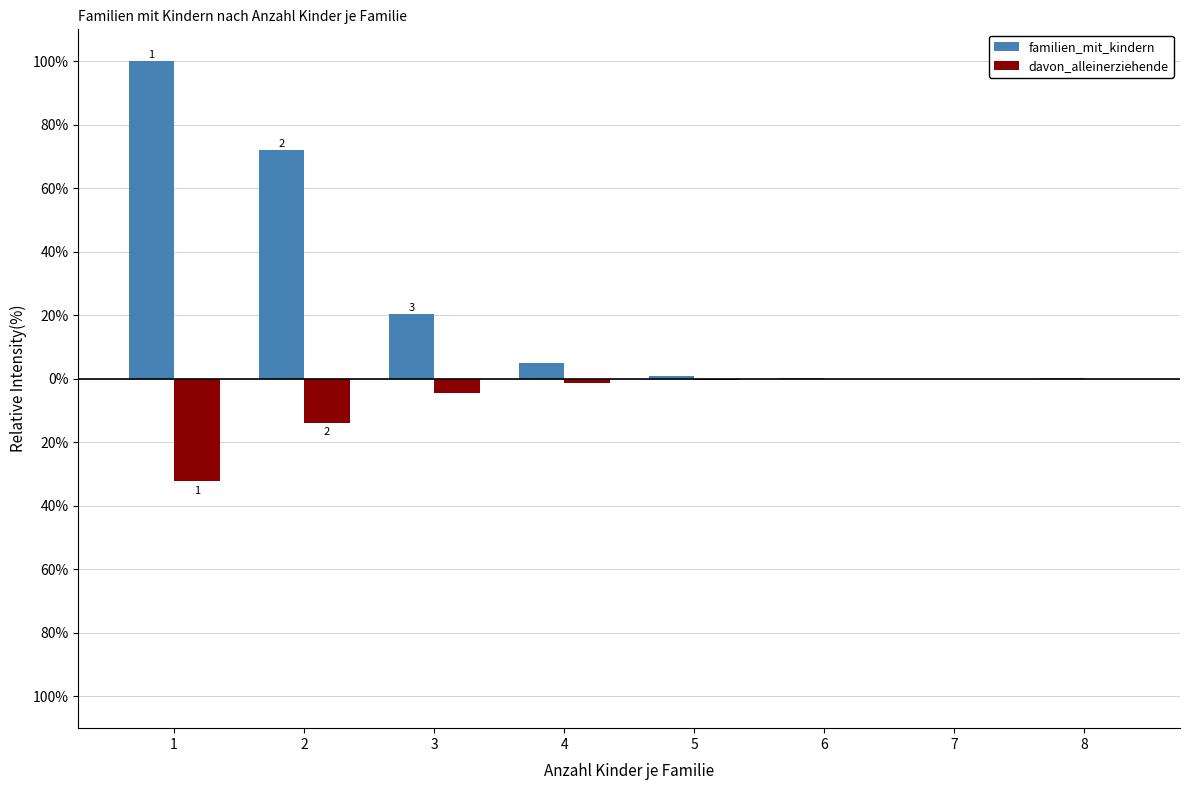

What is the total value across all series at 4?

3.6